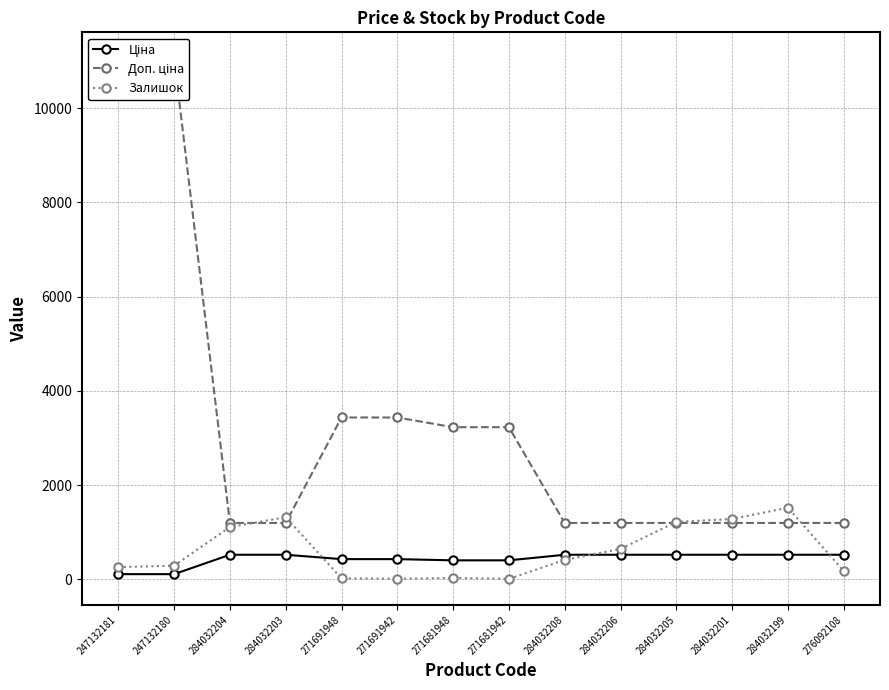

What is the label of the 5th point from the right?

284032206